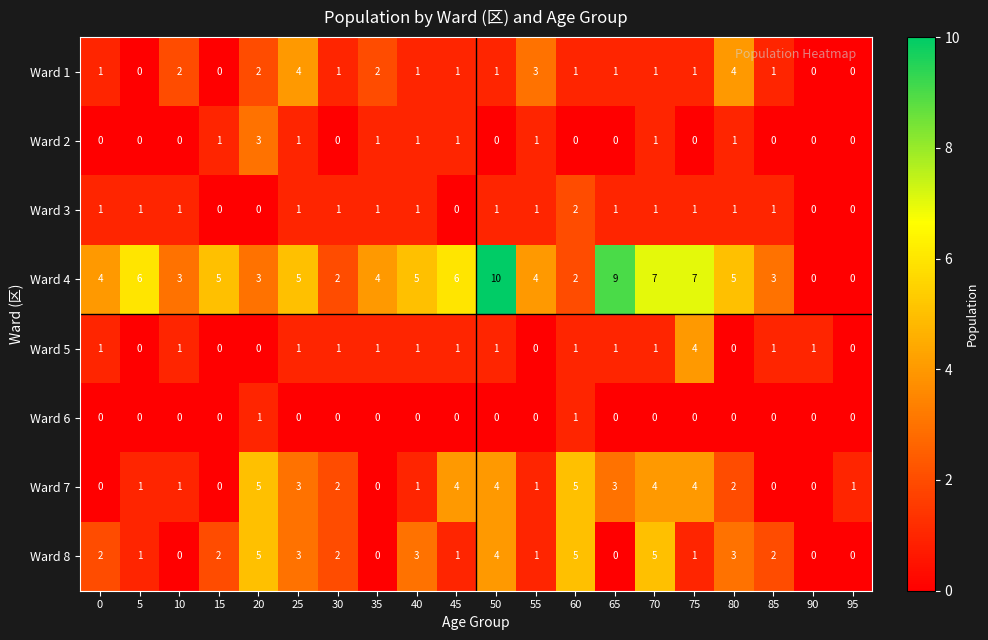

What is the difference between the second highest and minimum values in the Ward 4 series?

9